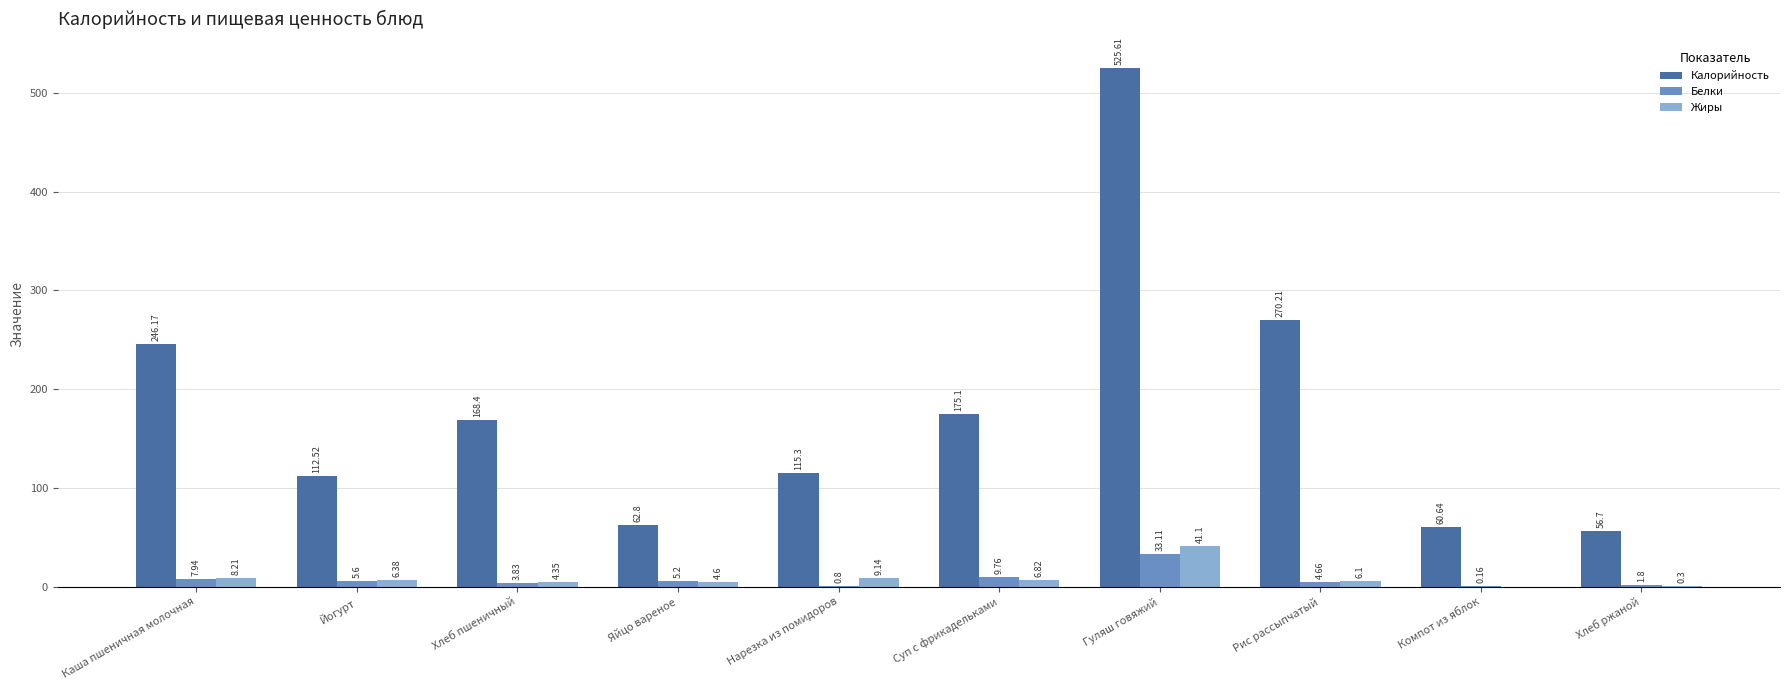

What is the sum of all Белки values?

72.9